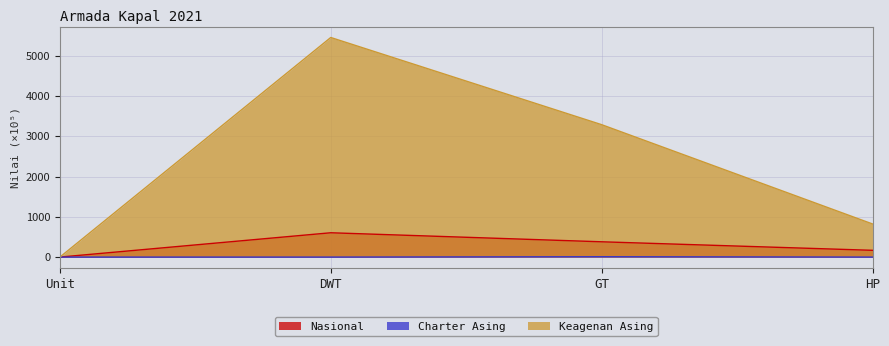

Which series has the largest range (max minus min)?

Keagenan Asing